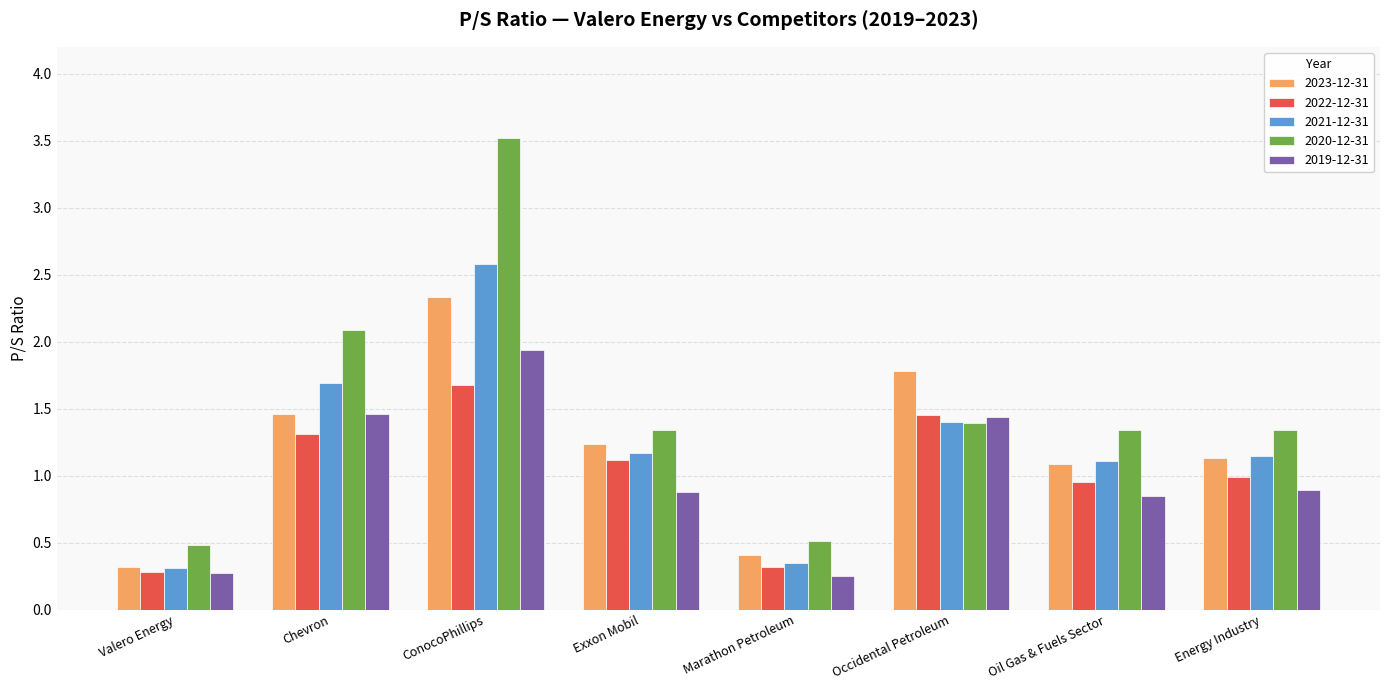

Rank the series by their maximum value, from highest to lowest.

2020-12-31, 2021-12-31, 2023-12-31, 2019-12-31, 2022-12-31